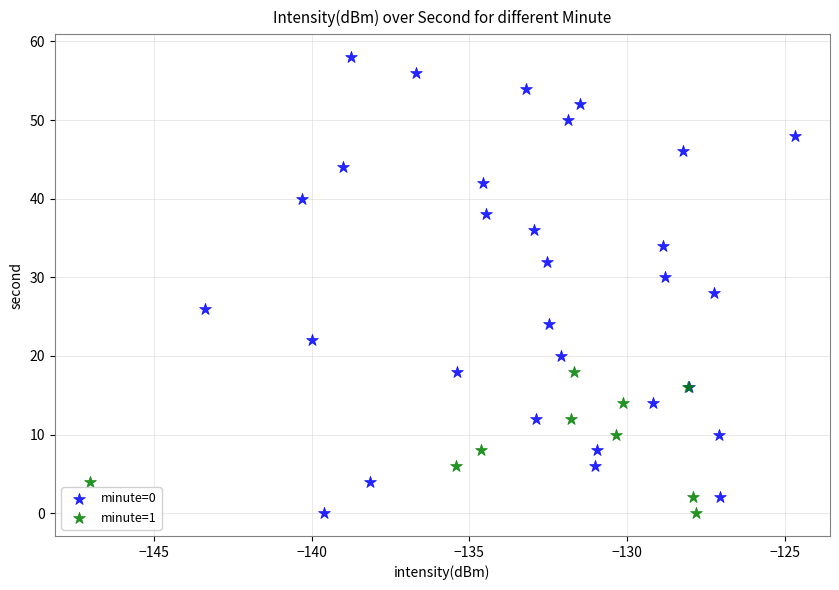

What are all the series names shown in the legend?

minute=0, minute=1